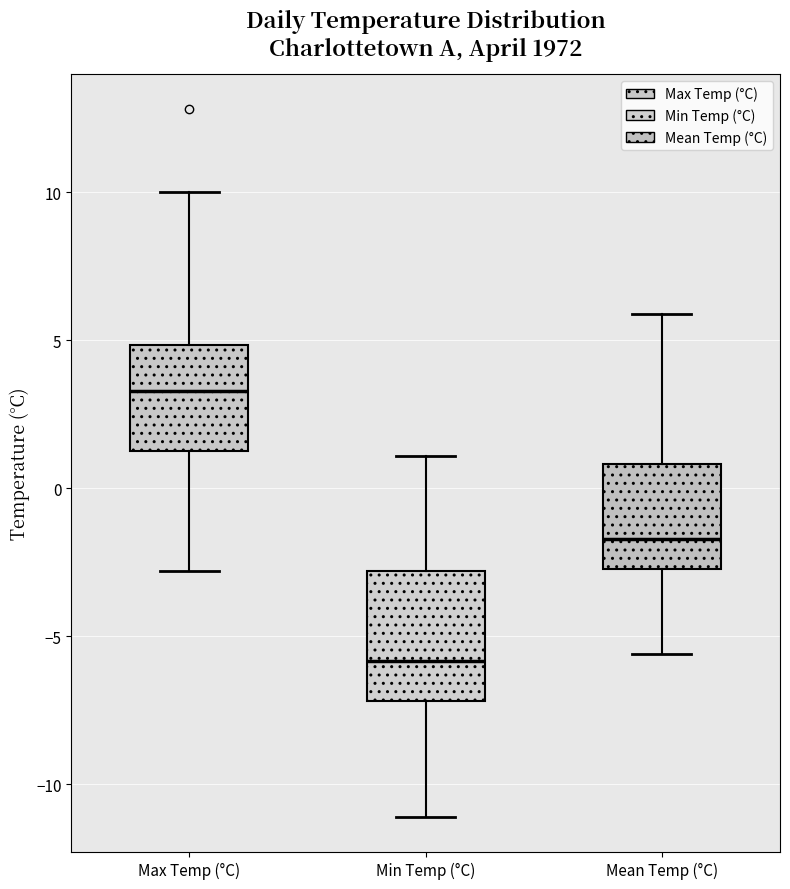

Reading left to right, transcribe this box plot: for each box, give where its median line is, the range the box spans, and where its two whiskers end, as read against the y-axis. The values are not printed on the chart, so give them approximately, as read against the axis.

Max Temp (°C): median 3.5, box 1.5 to 5.0, whiskers -3.0 to 10.0
Min Temp (°C): median -6.0, box -7.0 to -3.0, whiskers -11.0 to 1.0
Mean Temp (°C): median -1.5, box -2.5 to 1.0, whiskers -5.5 to 6.0